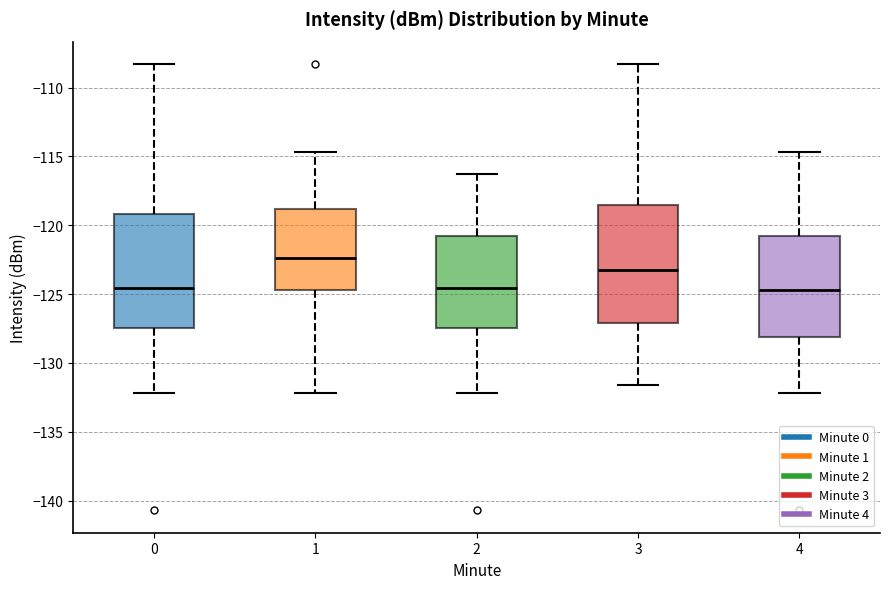

Reading left to right, transcribe this box plot: for each box, give where its median line is, the range the box spans, and where its two whiskers end, as read against the y-axis. The values are not printed on the chart, so give them approximately, as read against the axis.

0: median -124.5, box -127.5 to -119.0, whiskers -132.0 to -108.5
1: median -122.5, box -124.5 to -119.0, whiskers -132.0 to -114.5
2: median -124.5, box -127.5 to -121.0, whiskers -132.0 to -116.0
3: median -123.0, box -127.0 to -118.5, whiskers -131.5 to -108.5
4: median -124.5, box -128.0 to -121.0, whiskers -132.0 to -114.5